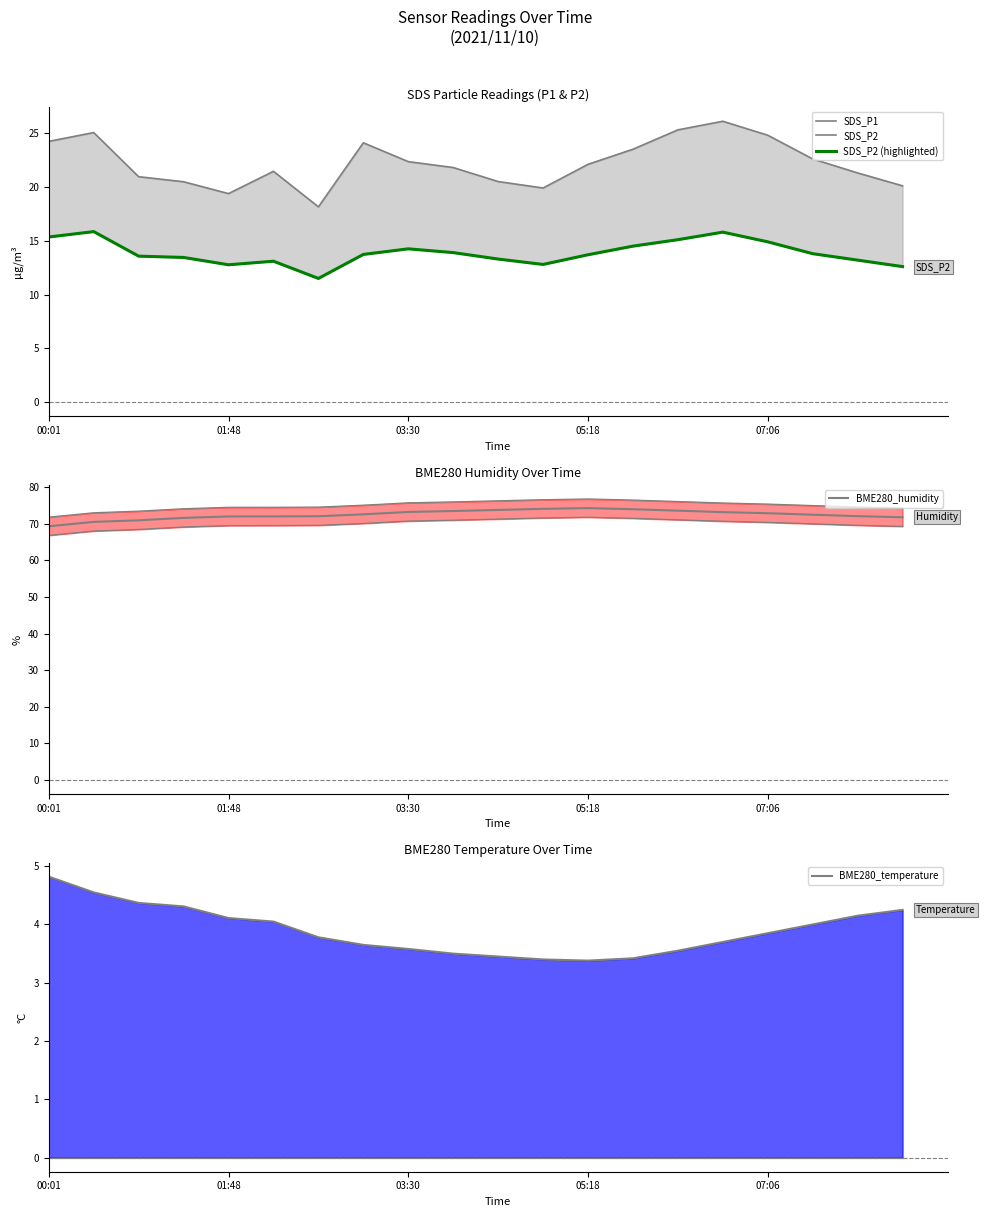

Does the chart display data point markers on the line(s)?

No